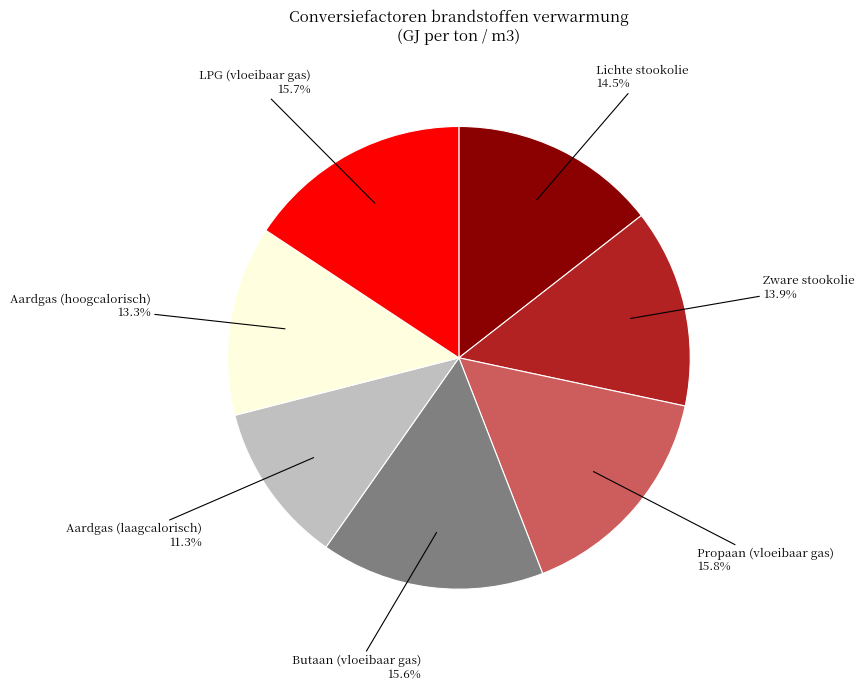

What is the total percentage of LPG (vloeibaar gas) and Aardgas (laagcalorisch)?

27.0%